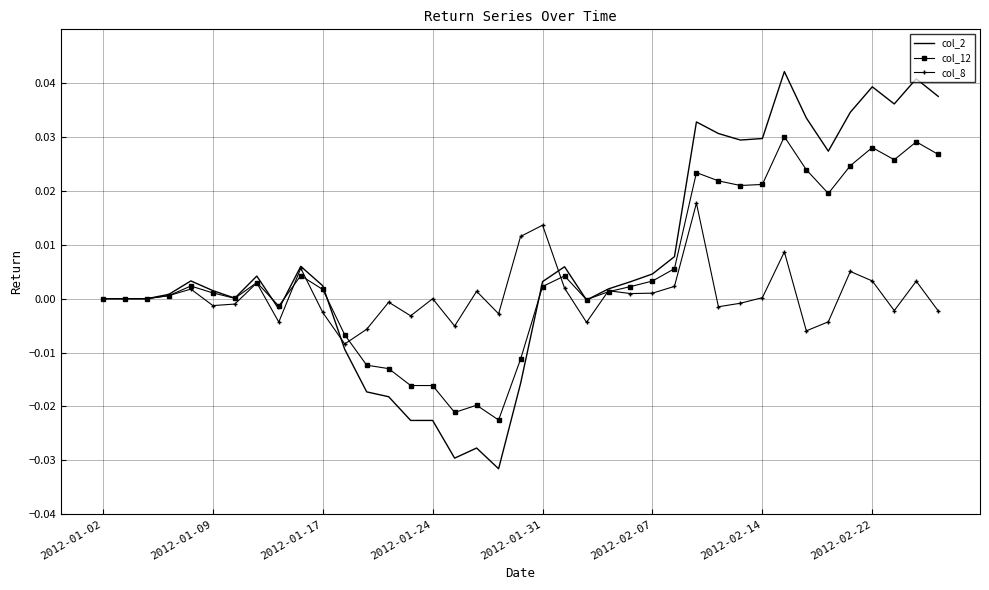

Rank the series at 2012-02-22 from highest to lowest value.

col_2, col_12, col_8